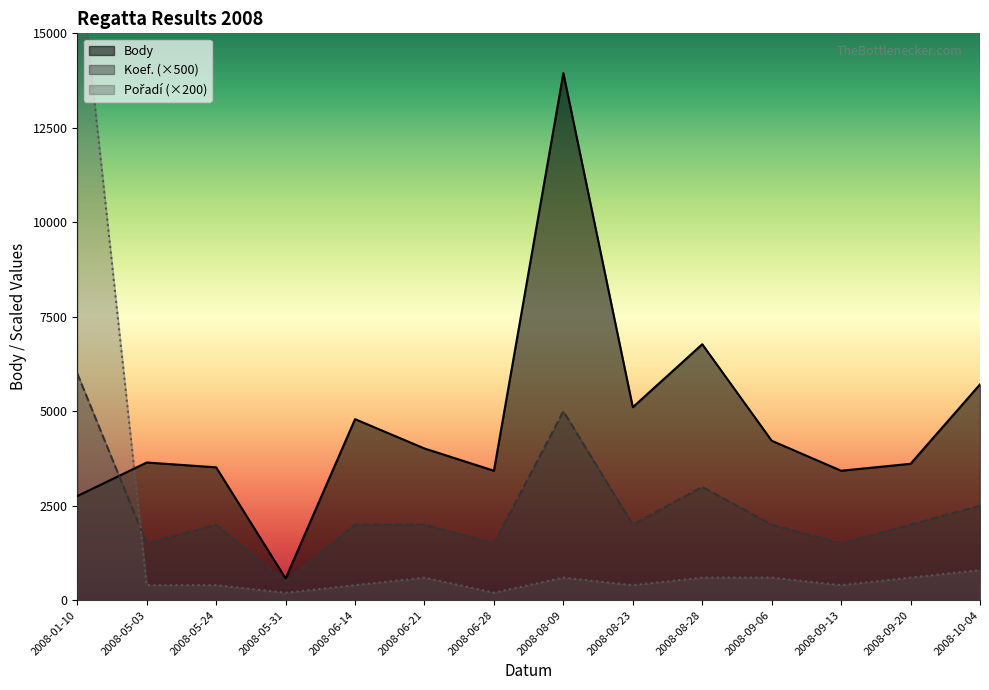

Which series has the largest total across all categories?

Body